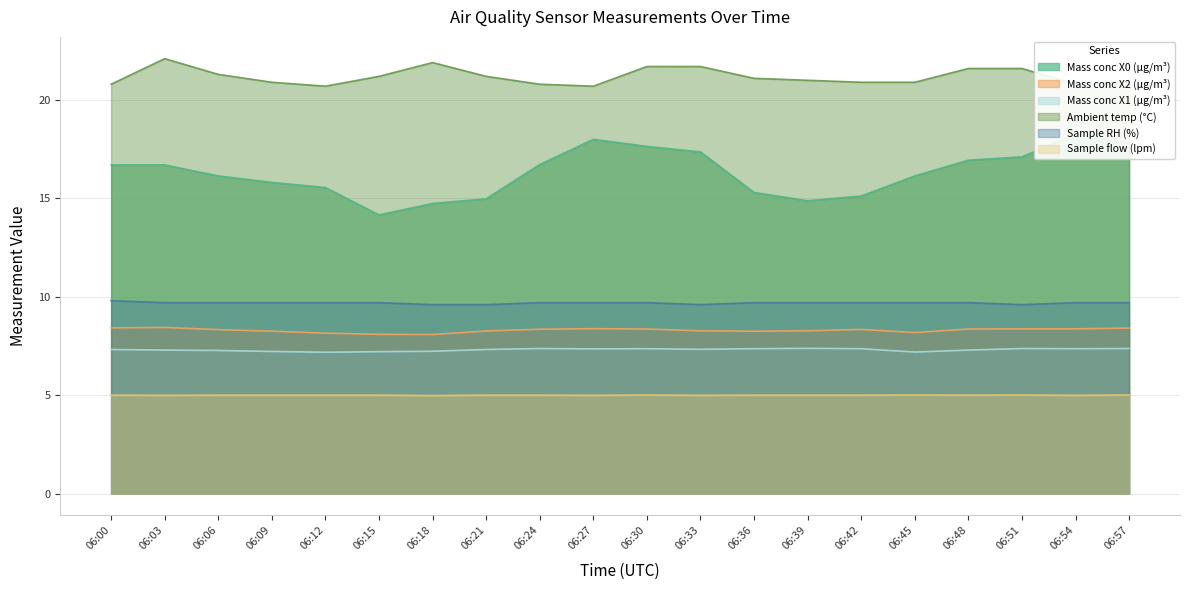

Count the number of data series in this chart.

6